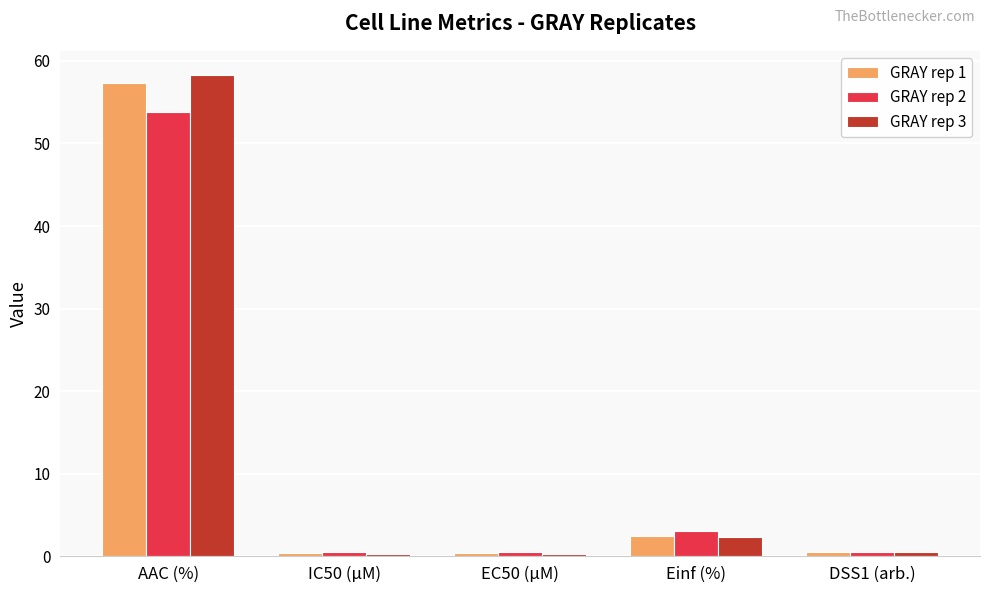

At which label is GRAY rep 1 closest to 28?

Einf (%)